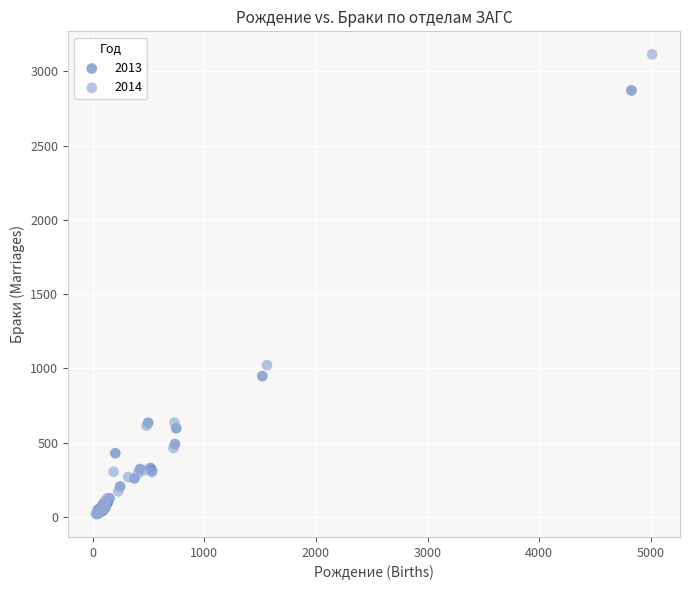

Which series has the largest Y range (max minus min)?

2014